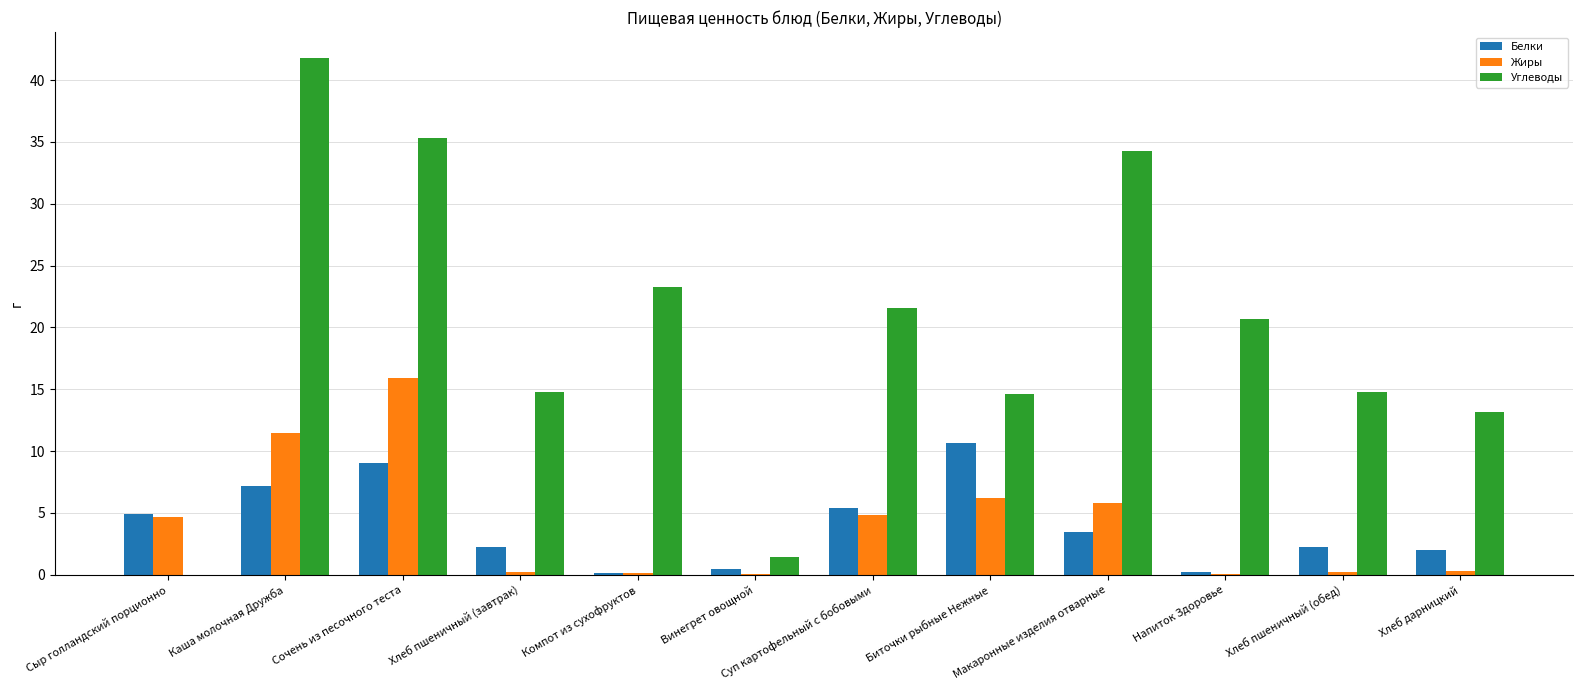

The value of Белки at Суп картофельный с бобовыми is 5.4. True or false?

True